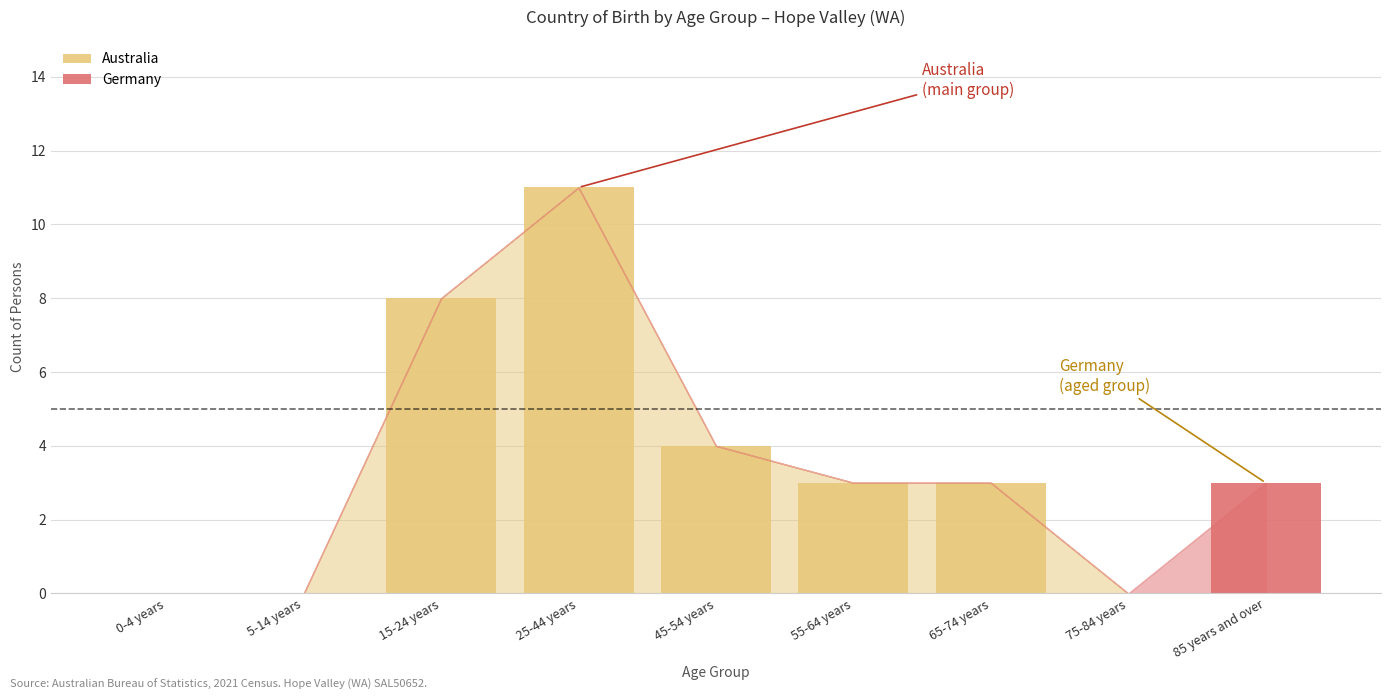

What is the maximum value for Australia?

11